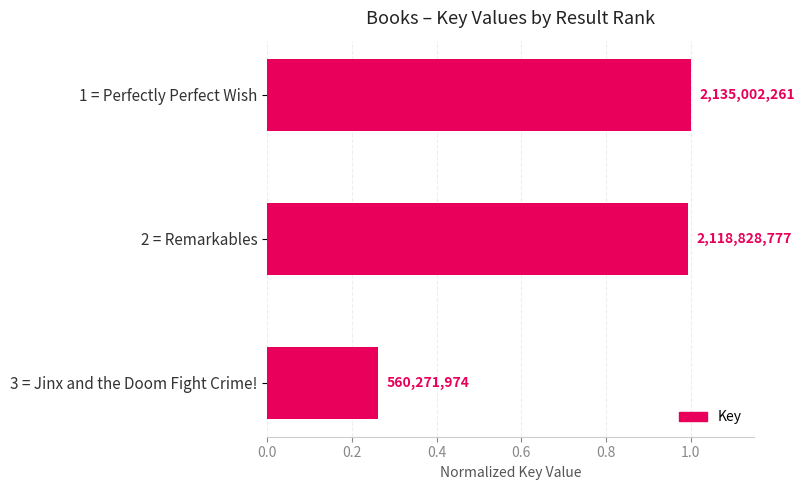

What is the average value?

0.8